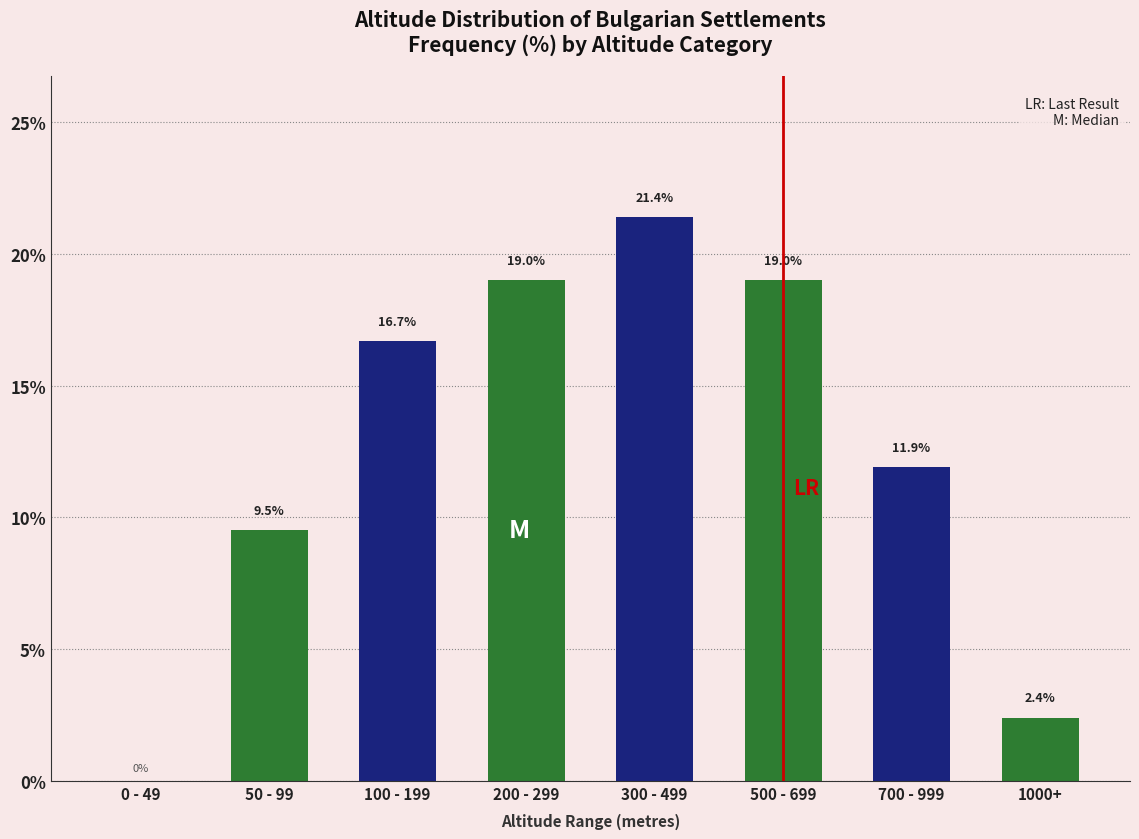

Reading right to left, transcribe all the data shown in this chart.

1000+=2.4	700 - 999=11.9	500 - 699=19.0	300 - 499=21.4	200 - 299=19.0	100 - 199=16.7	50 - 99=9.5	0 - 49=0.0